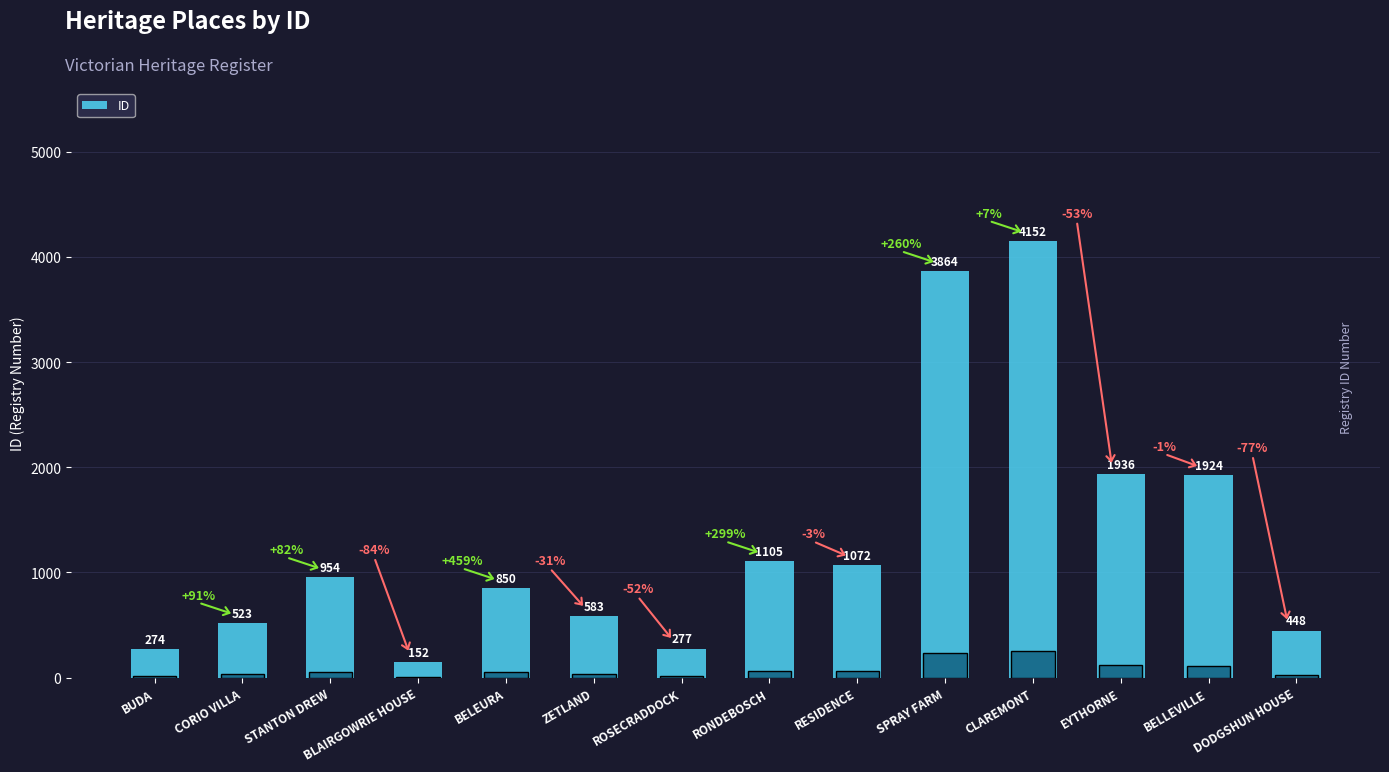

What is the label of the 13th bar from the left?

BELLEVILLE